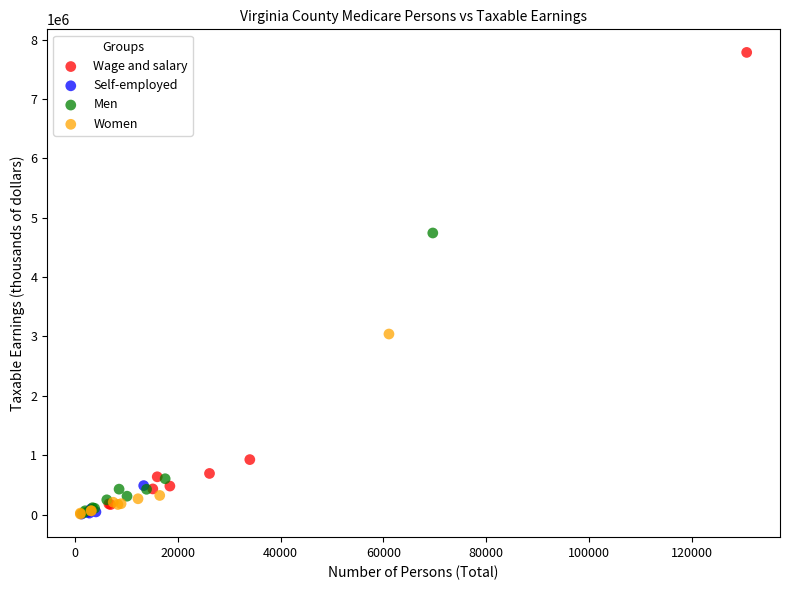

Which series contains the highest Y value?

Wage and salary